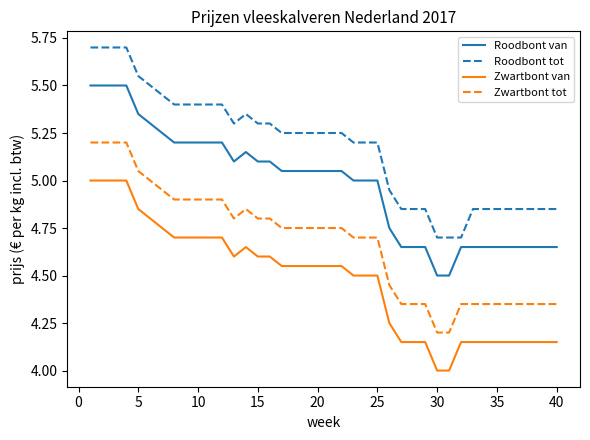

What is the difference between the maximum and minimum values in the Roodbont van series?

1.0